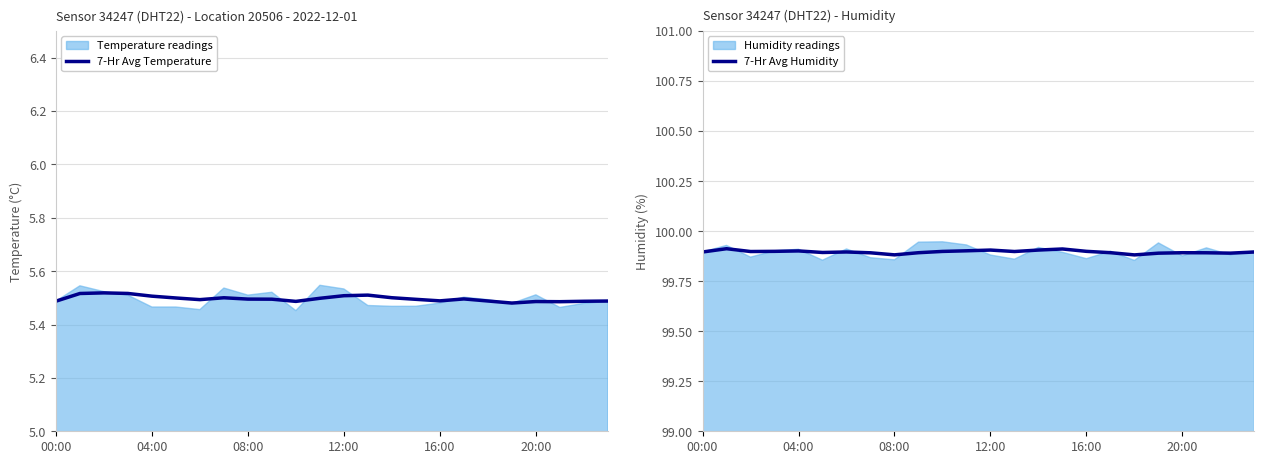

What is the total value across all series at 23?

105.4